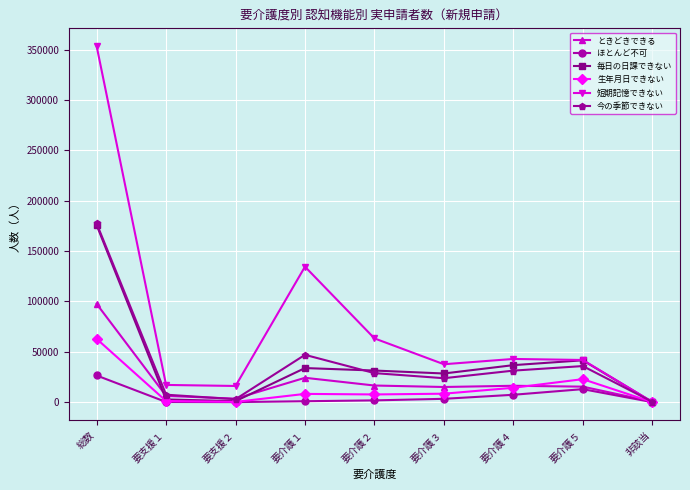

Which series has the largest range (max minus min)?

短期記憶できない